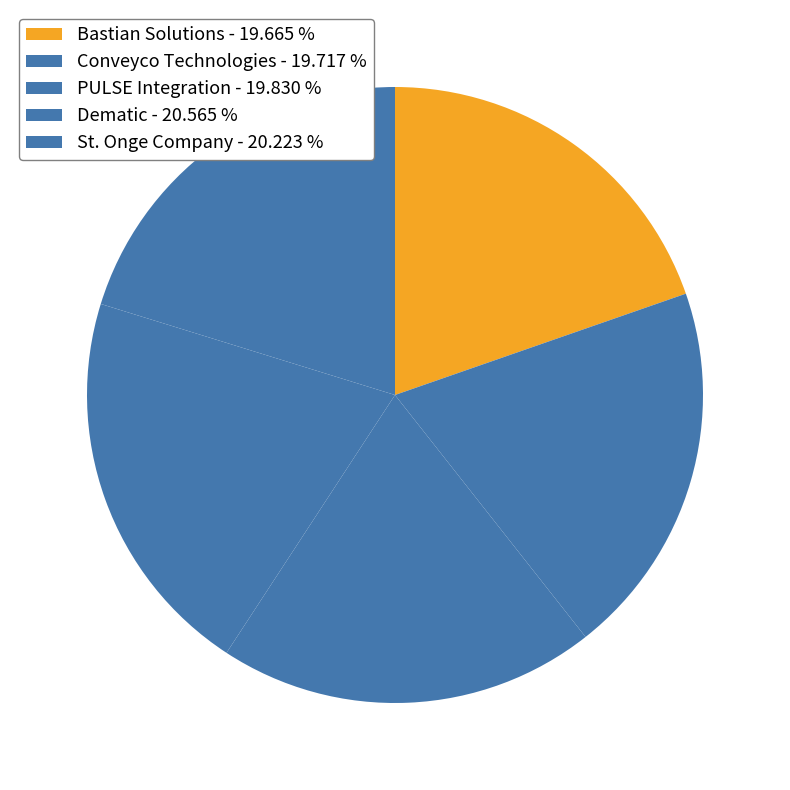

Which slice is the largest?

Dematic